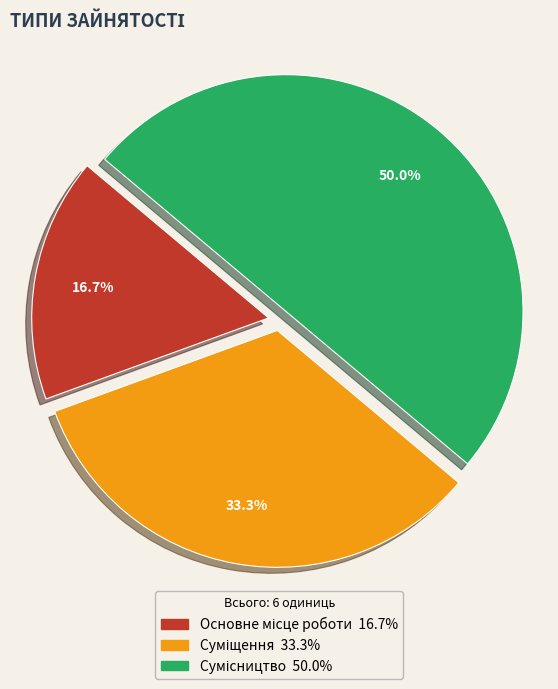

Is there any slice that represents more than half of the pie?

No